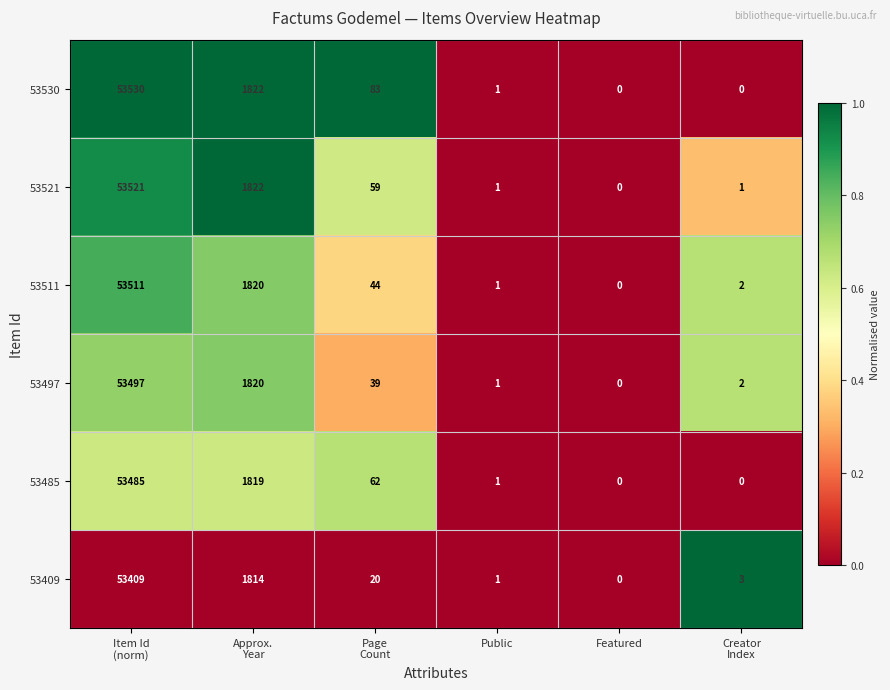

Rank the series by their maximum value, from lowest to highest.

53409, 53485, 53497, 53511, 53521, 53530